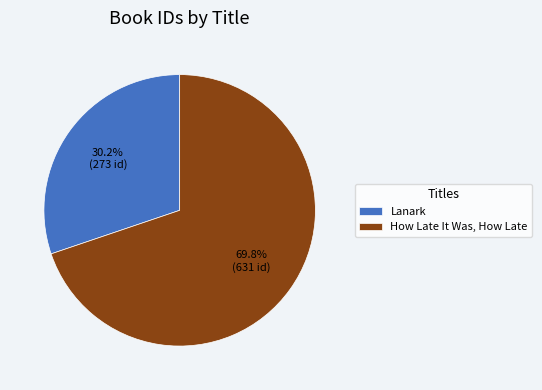

The How Late It Was, How Late slice represents 70% of the pie. True or false?

True